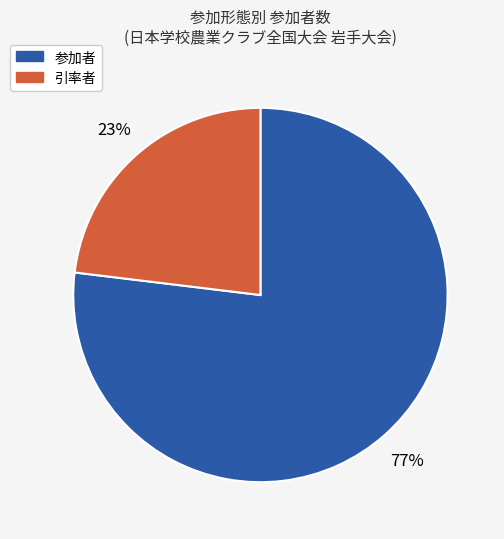

Does any single category account for the majority?

Yes